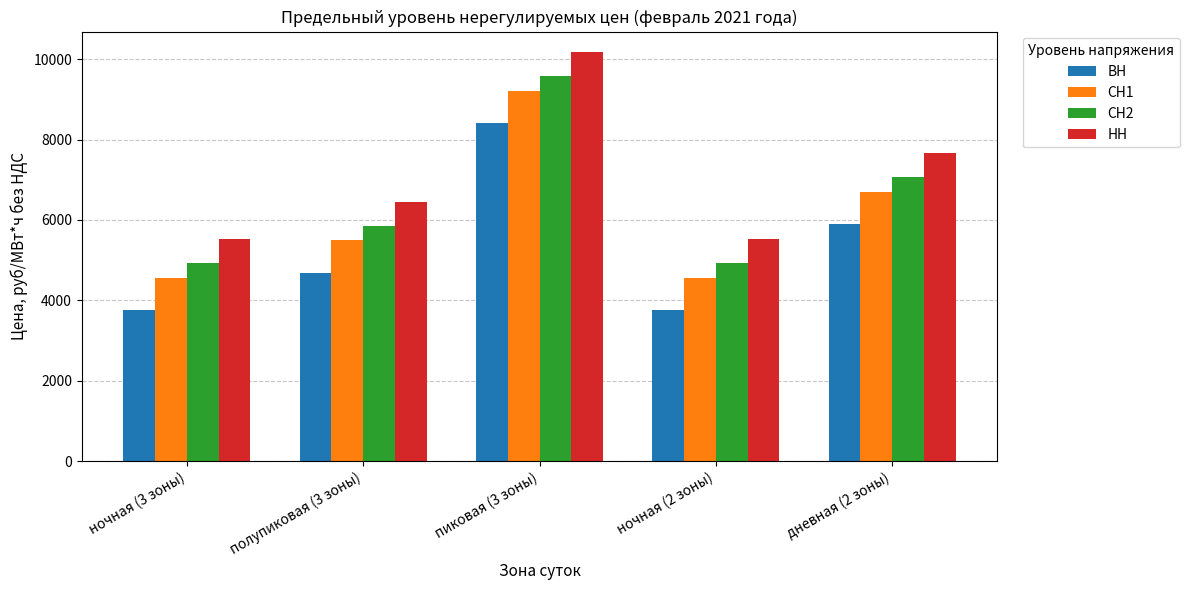

What is the spread (max minus min) of values at дневная (2 зоны)?

1766.9